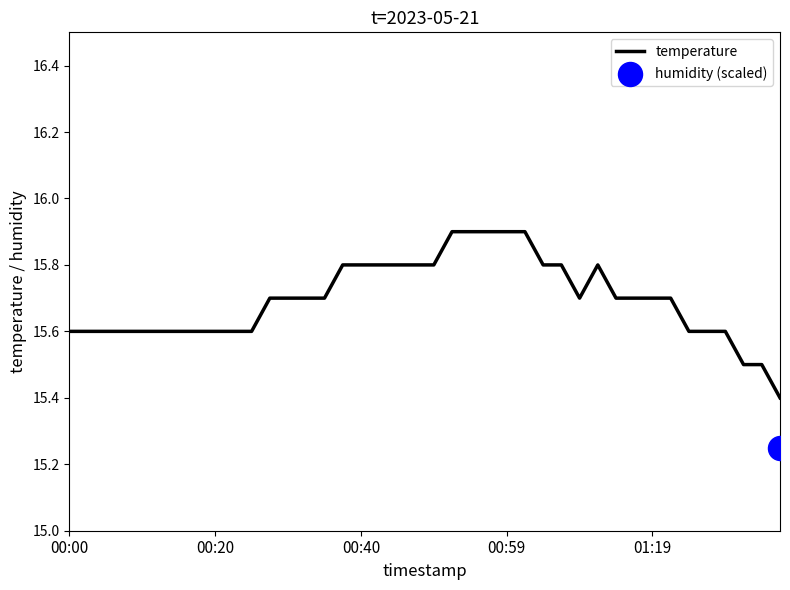

What is the ratio of the value at 38 to the value at 00:40?

1.0